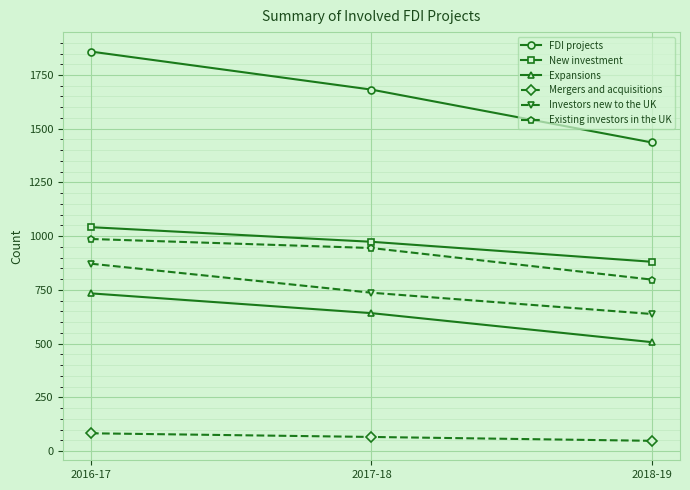

Where is FDI projects nearest to the value 1647?

2017-18